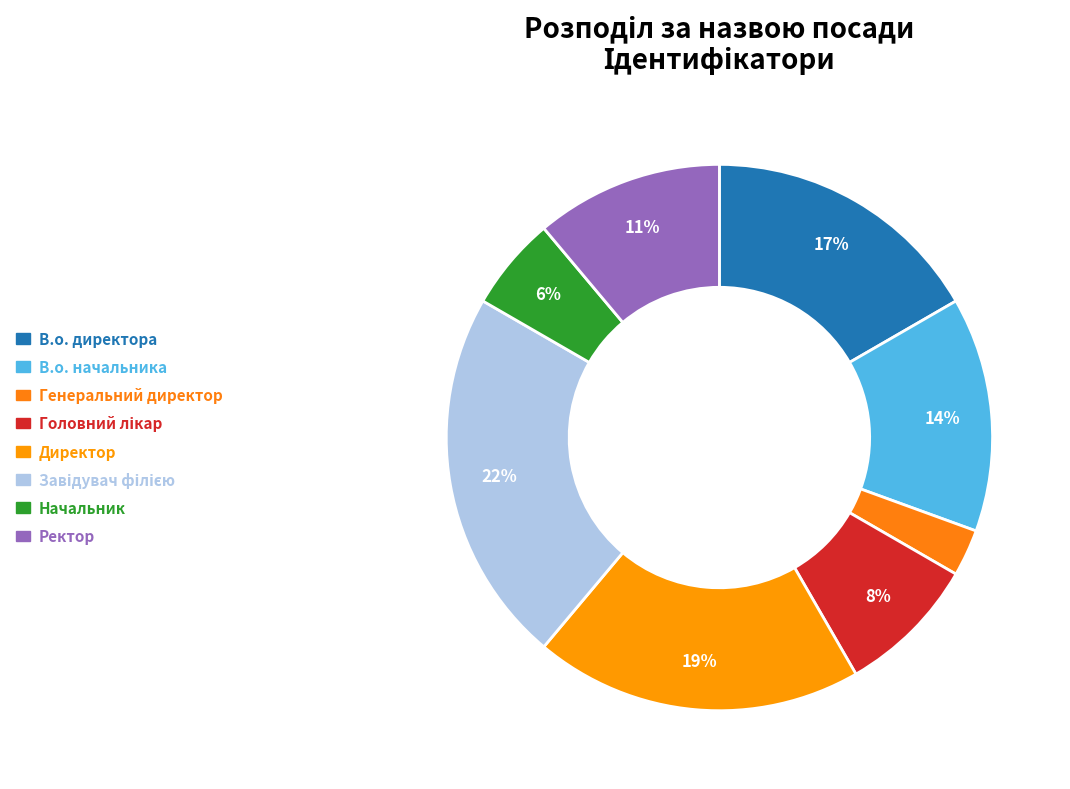

Which slice is the smallest?

Генеральний директор